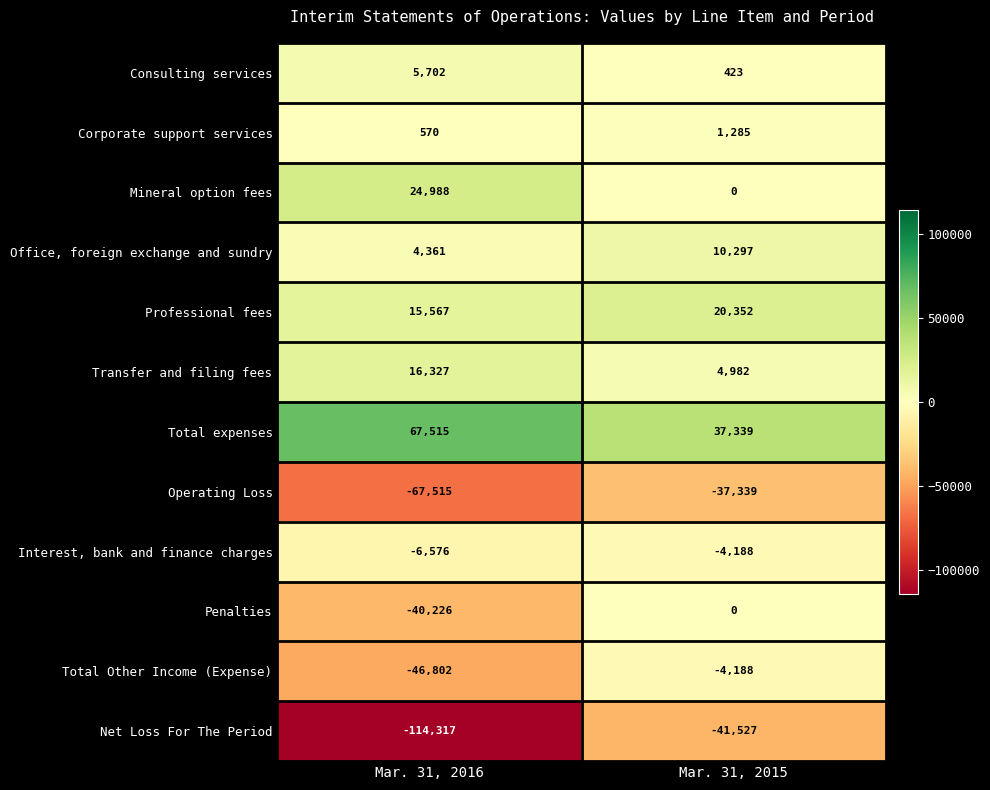

What is the sum of the Interest, bank and finance charges values at Mar. 31, 2015 and Mar. 31, 2016?

-10764